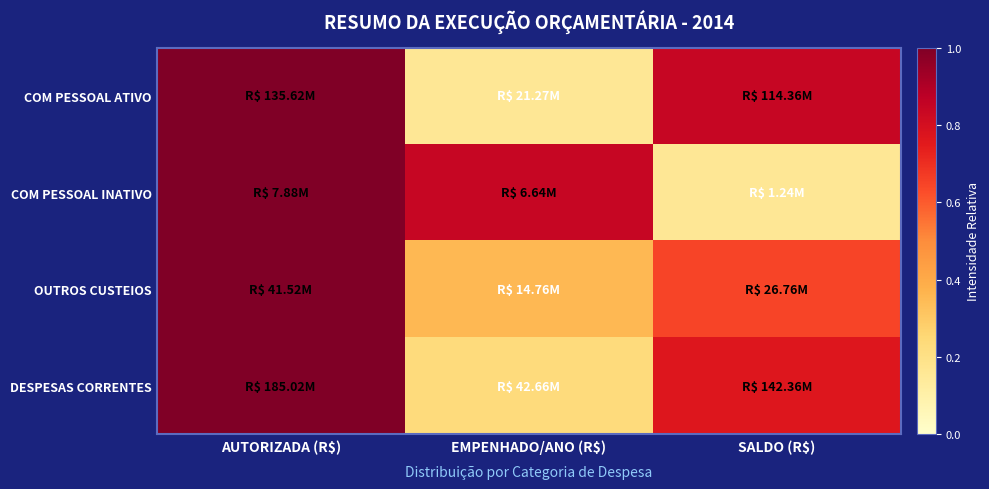

What is the difference between the highest and lowest values at SALDO (R$)?

0.7